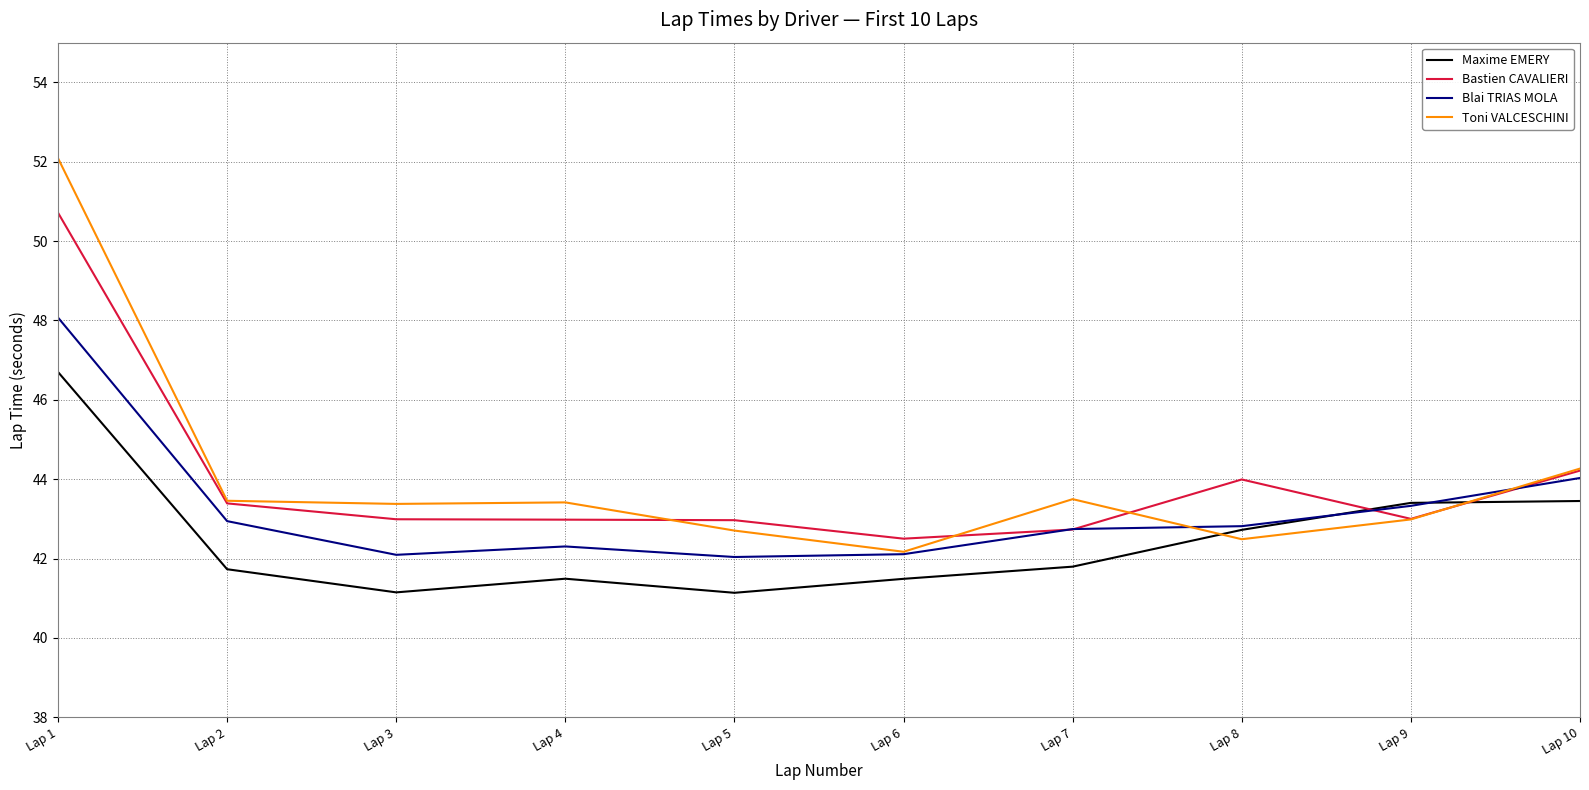

After their last crossing, which series has the higher values: Bastien CAVALIERI or Maxime EMERY?

Bastien CAVALIERI